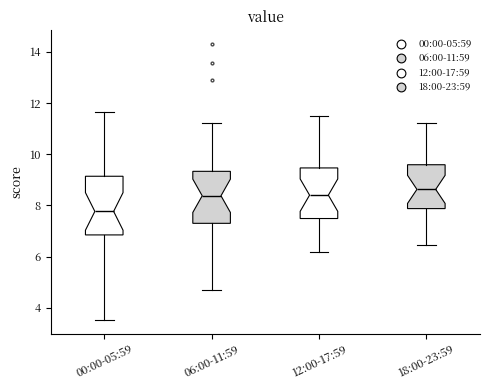

Which box's median line is the lowest?

00:00-05:59